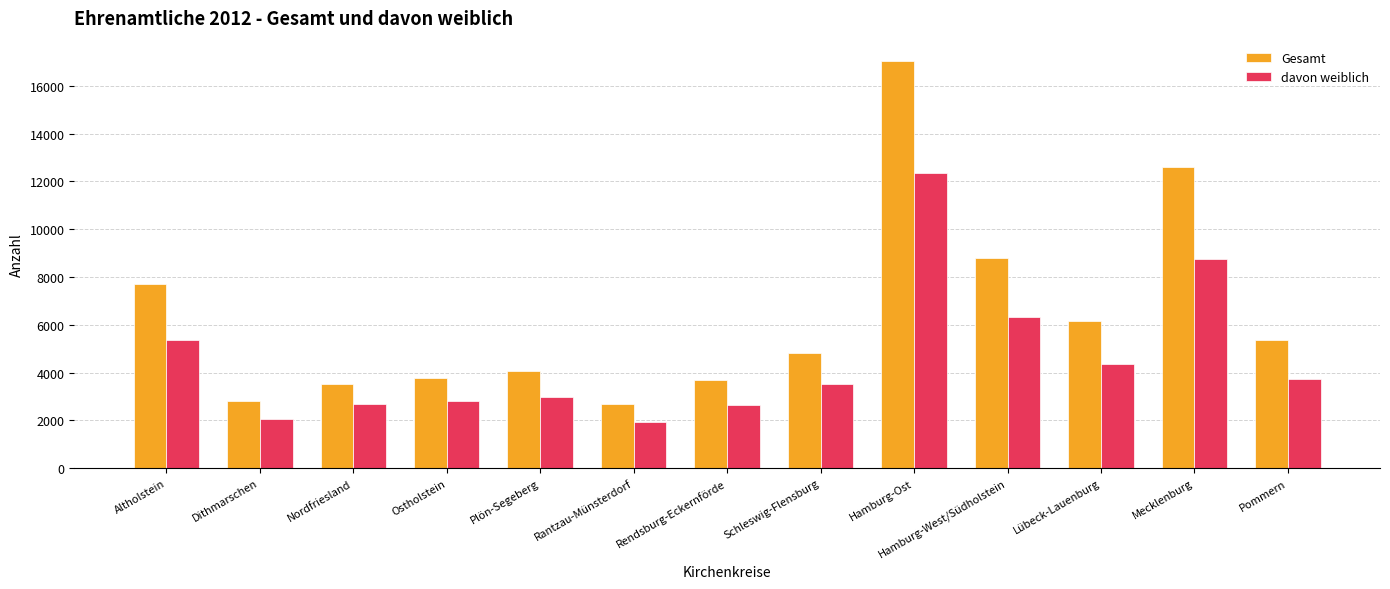

Which category has the highest value in the Gesamt series?

Hamburg-Ost